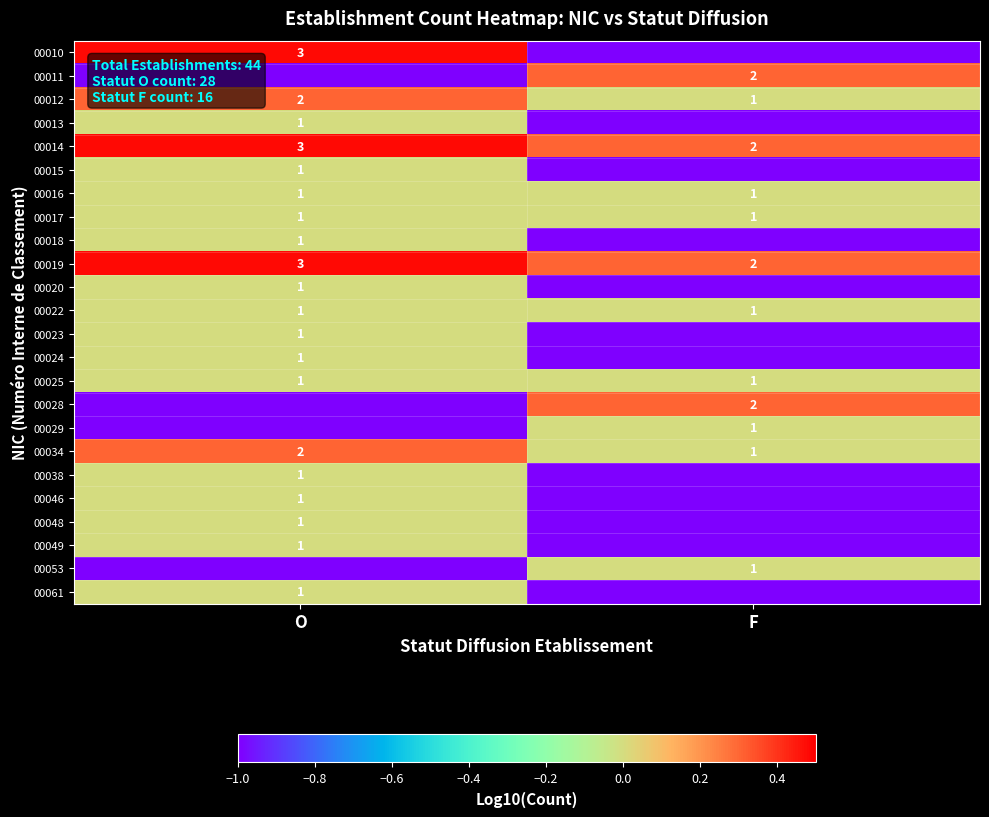

True or false: 00019 has a value of 2 at F.

True